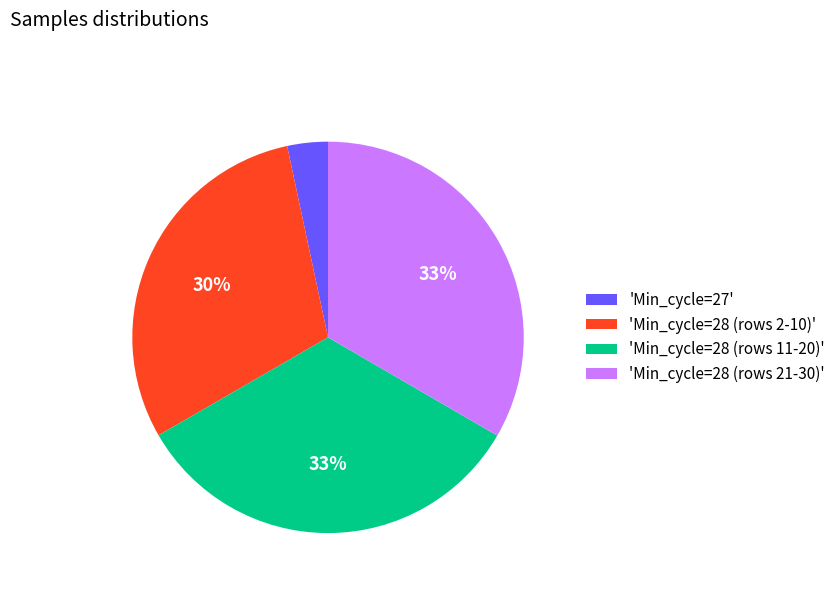

To the nearest percent, what portion does 'Min_cycle=28 (rows 21-30)' represent?

33%